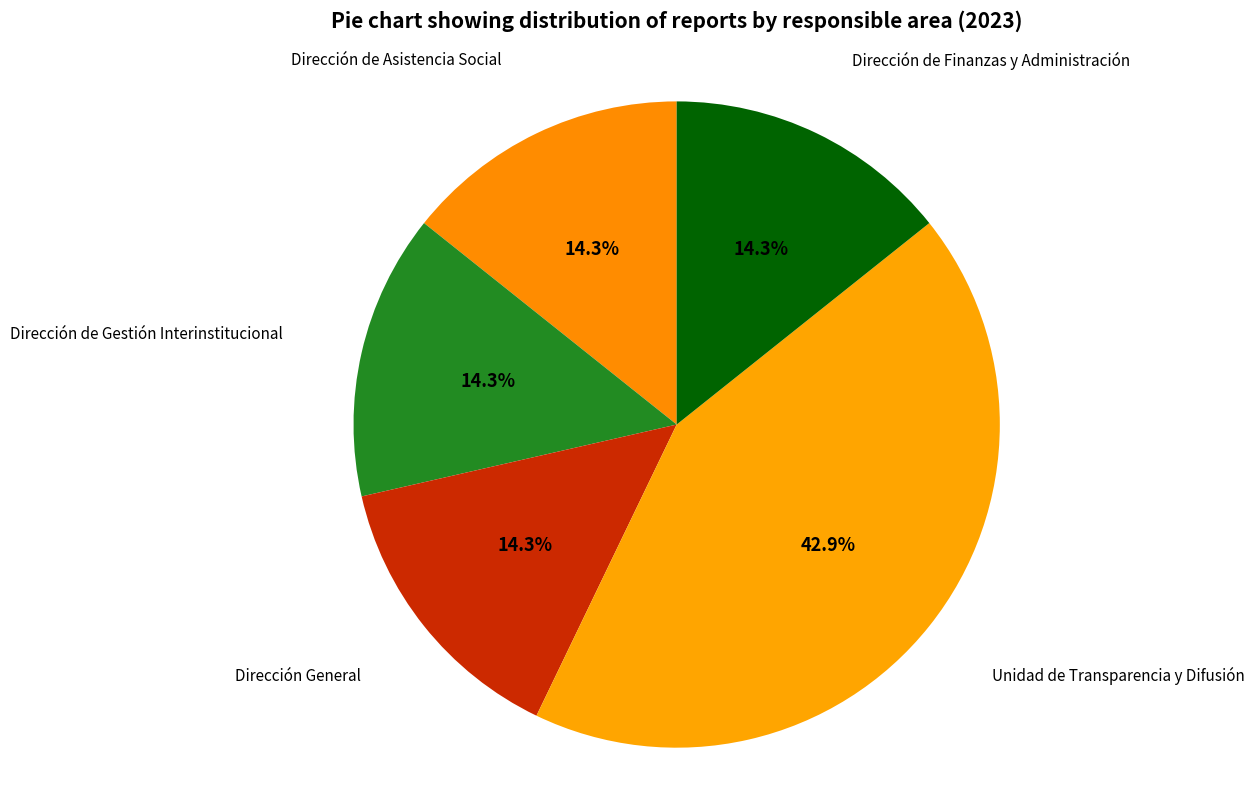

What is the smallest slice in the pie chart?

Dirección de Asistencia Social